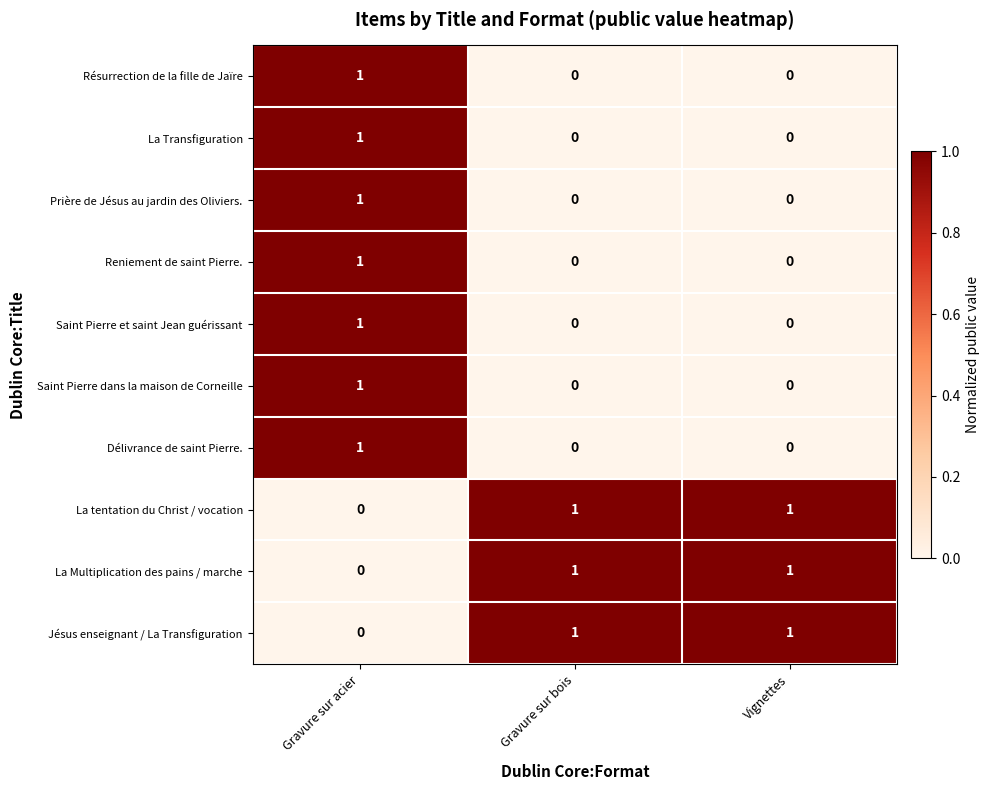

What is the total value across all series at Gravure sur acier?

7